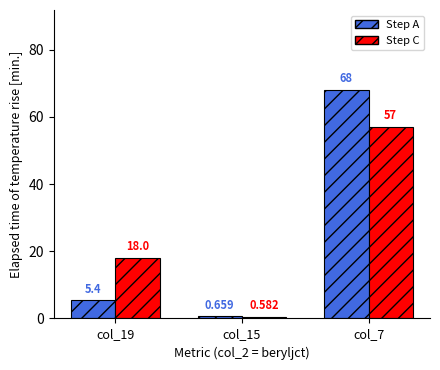

Between col_15 and col_7, which series saw the biggest shift?

Step A